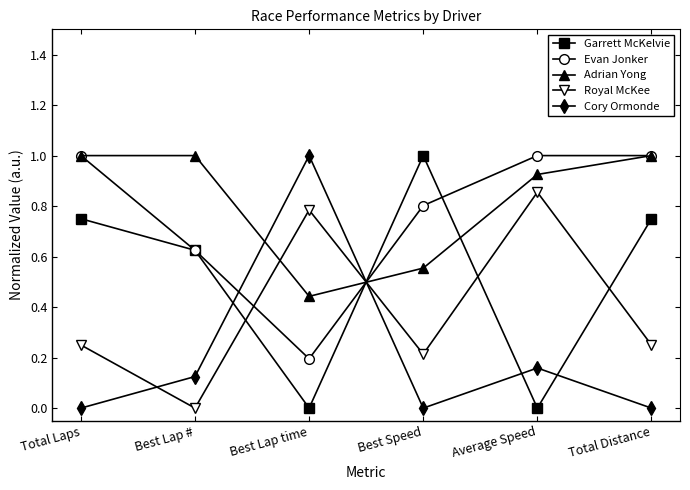

What is the label of the 3rd point from the left?

Best Lap time